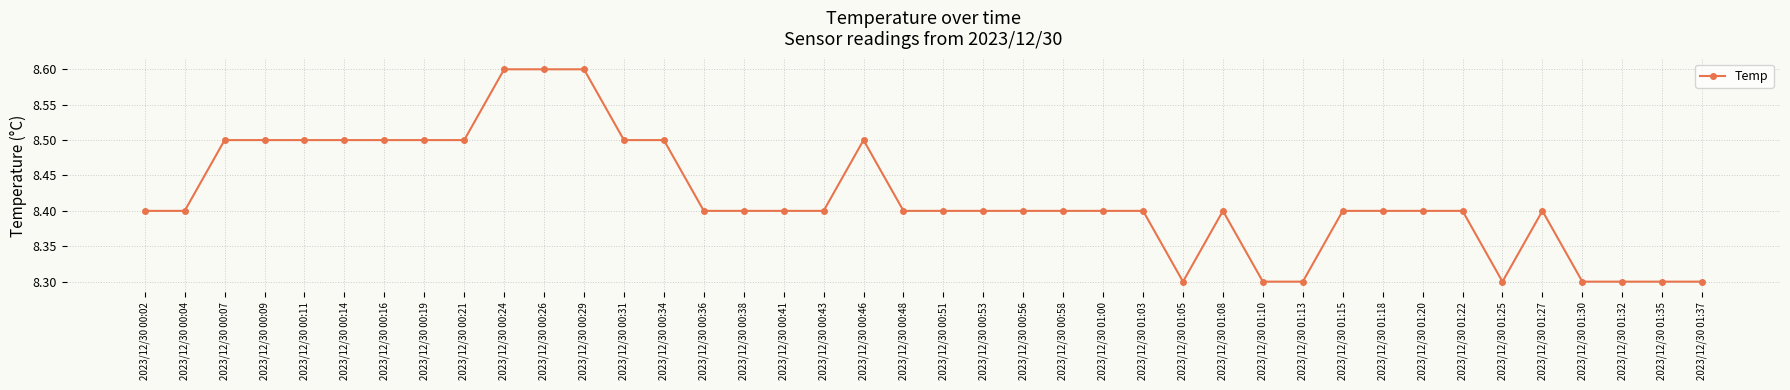

True or false: the data has more than 2 interior local peaks.

True